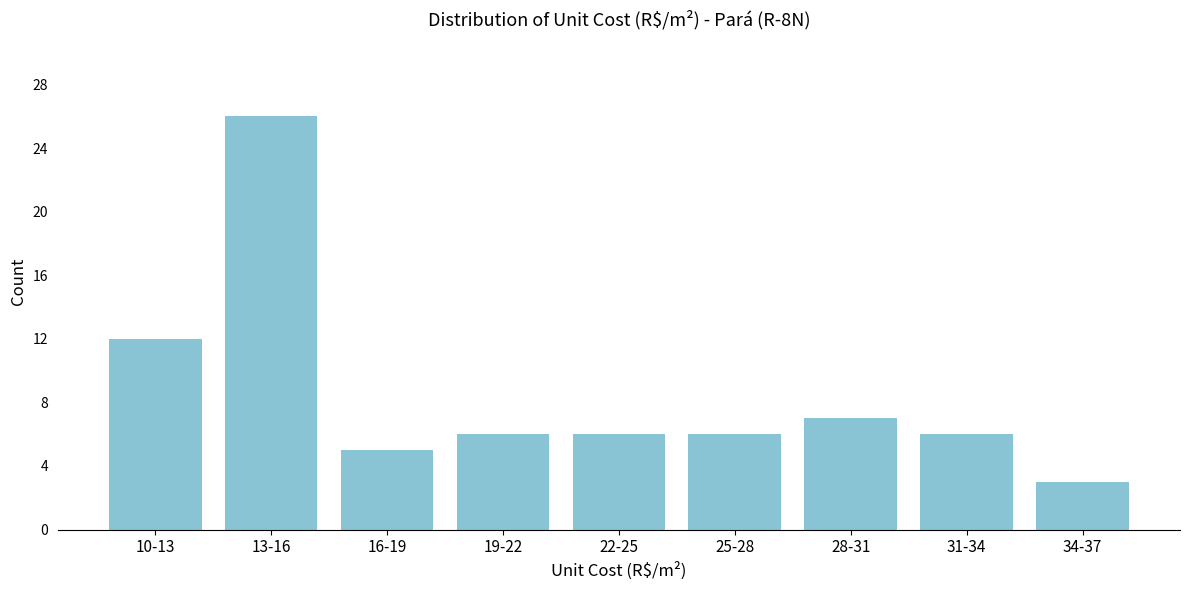

Reading left to right, list all the values displayed in this chart.

10-13=12	13-16=26	16-19=5	19-22=6	22-25=6	25-28=6	28-31=7	31-34=6	34-37=3